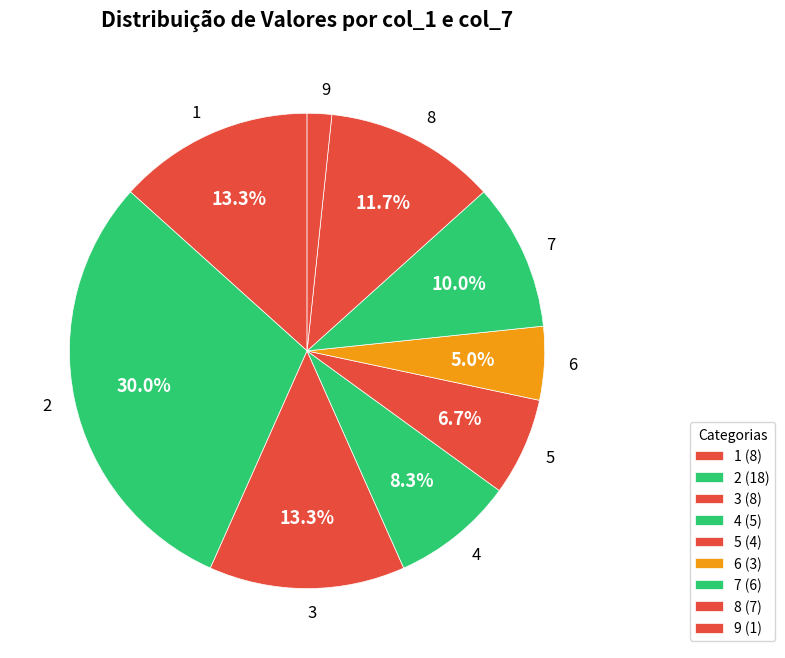

What percentage is NOT represented by 1?

86.7%